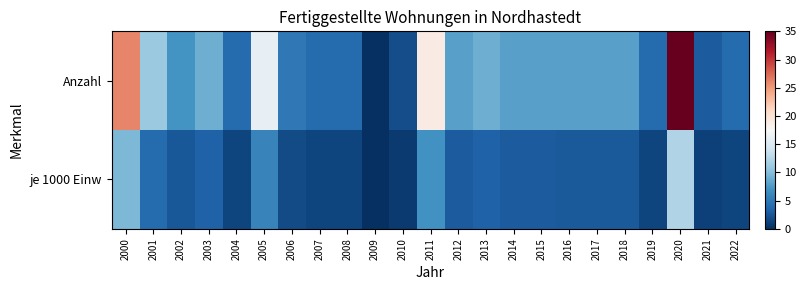

How many distinct data groups are displayed?

2